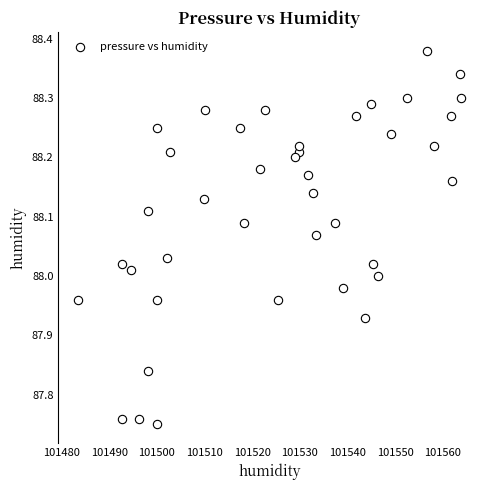

What is the range of X values (max minus min)?

80.4